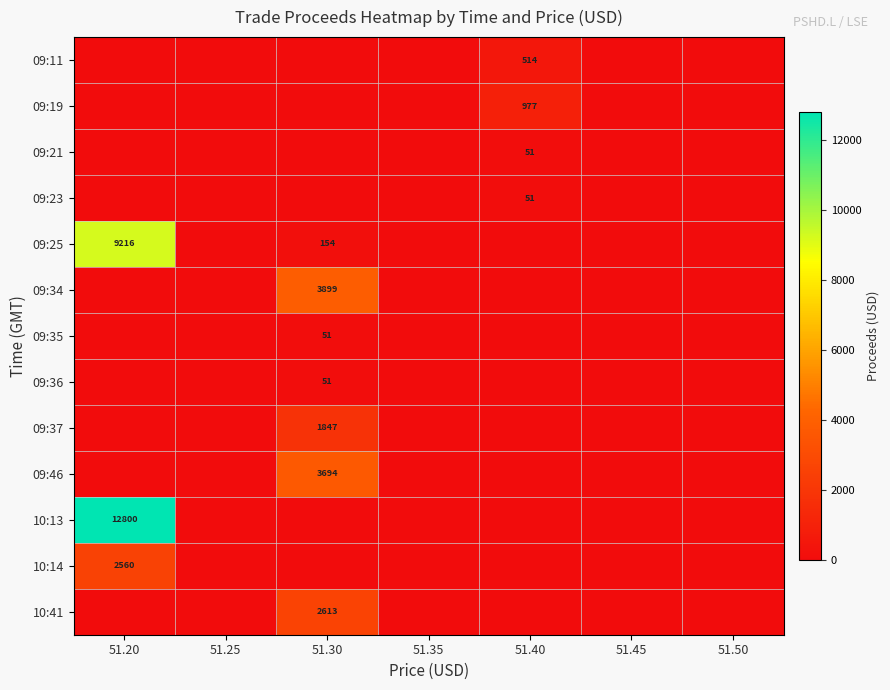

The value of 09:35 at 51.30 is 51. True or false?

True